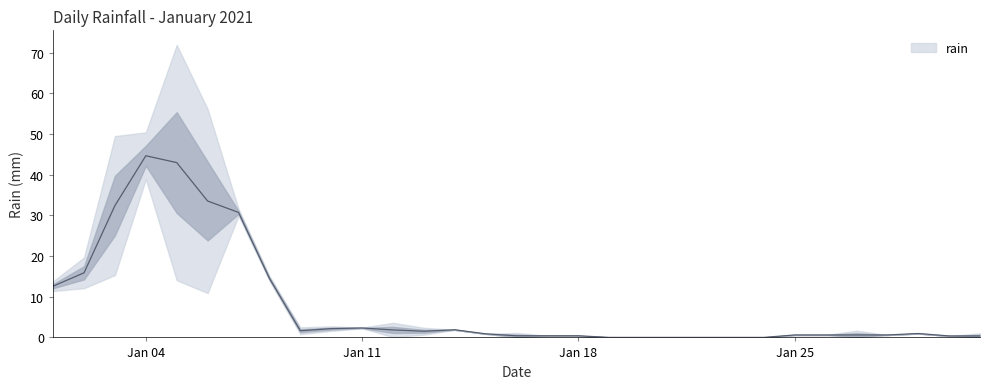

How many interior local peaks (higher than both neighbors) does the data have?

6